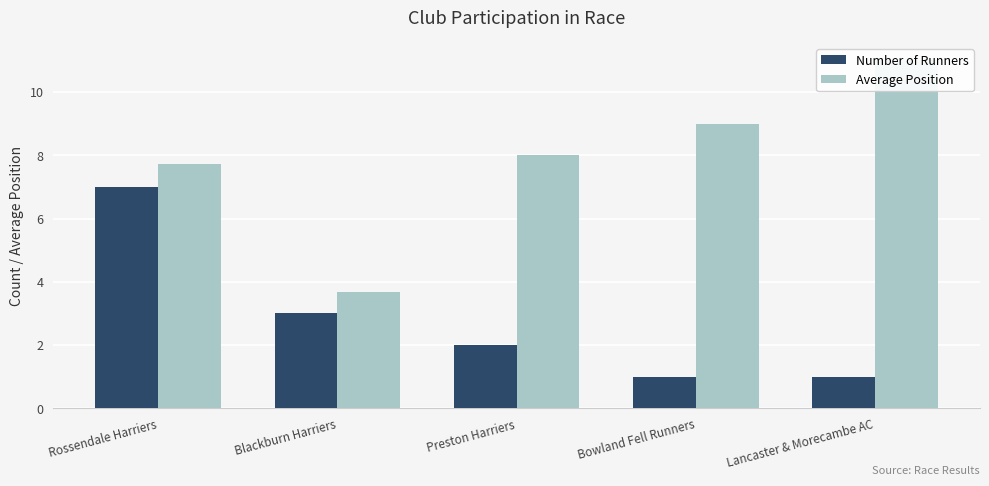

What is the approximate value of Number of Runners at Rossendale Harriers?

7.0